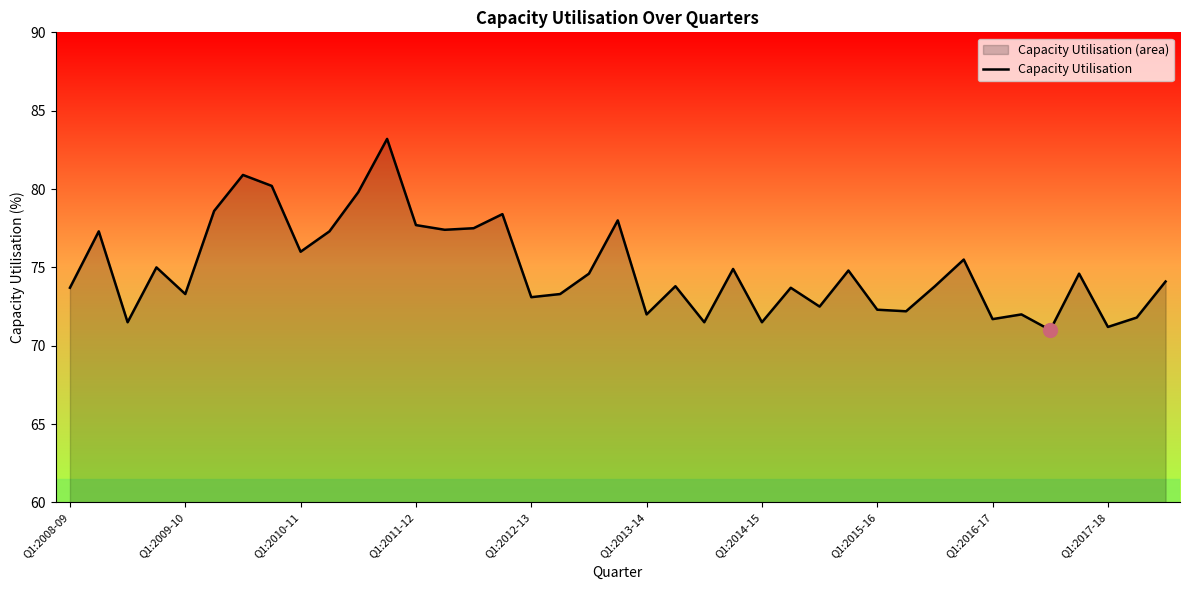

Reading right to left, list all the values displayed in this chart.

74.1	71.8	71.2	74.6	71.0	72.0	71.7	75.5	73.8	72.2	72.3	74.8	72.5	73.7	71.5	74.9	71.5	73.8	72.0	78.0	74.6	73.3	73.1	78.4	77.5	77.4	77.7	83.2	79.8	77.3	76.0	80.2	80.9	78.6	73.3	75.0	71.5	77.3	73.7